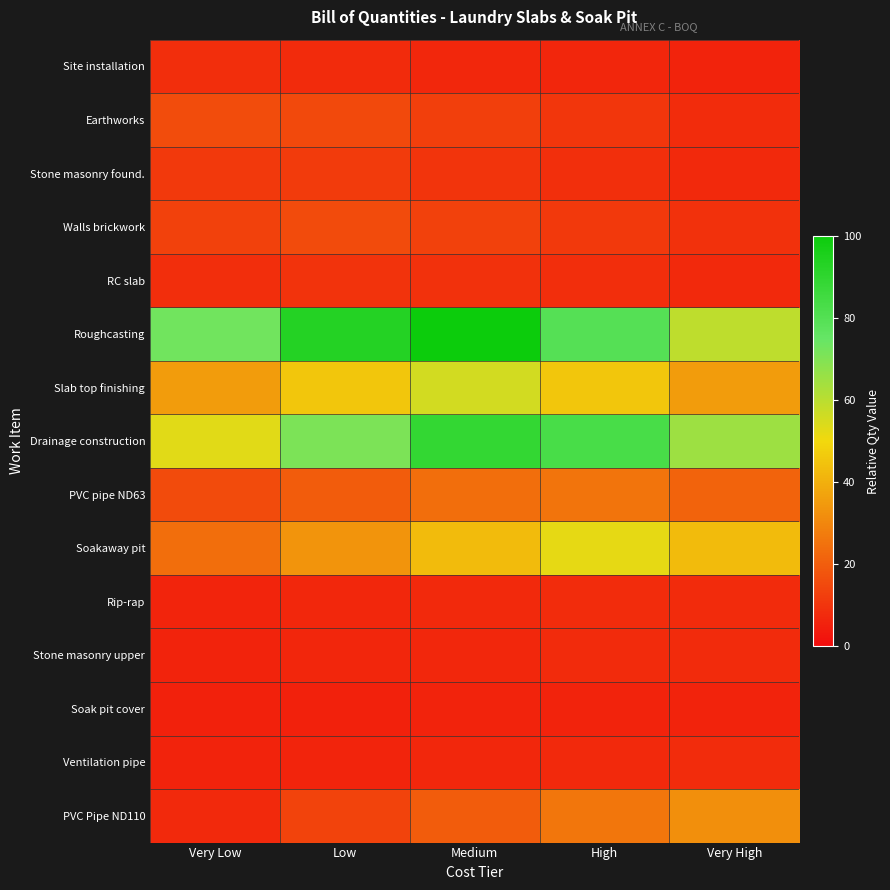

Reading right to left, transcribe all the data shown in this chart.

Site installation: Very High=5.7	High=6.3	Medium=7.0	Low=7.6	Very Low=8.2
Earthworks: Very High=8.2	High=10.5	Medium=12.9	Low=15.2	Very Low=16.0
Stone masonry found.: Very High=7.4	High=8.8	Medium=10.1	Low=11.5	Very Low=11.1
Walls brickwork: Very High=9.2	High=11.2	Medium=13.2	Low=15.3	Very Low=13.2
RC slab: Very High=7.3	High=8.2	Medium=9.2	Low=9.5	Very Low=8.5
Roughcasting: Very High=59.3	High=79.7	Medium=100.0	Low=93.2	Very Low=72.9
Slab top finishing: Very High=35.4	High=45.6	Medium=55.7	Low=45.6	Very Low=35.4
Drainage construction: Very High=65.0	High=83.0	Medium=89.0	Low=71.0	Very Low=53.0
PVC pipe ND63: Very High=21.2	High=25.6	Medium=24.1	Low=19.7	Very Low=15.3
Soakaway pit: Very High=42.7	High=52.2	Medium=42.7	Low=33.3	Very Low=23.9
Rip-rap: Very High=7.8	High=8.0	Medium=7.4	Low=6.8	Very Low=6.1
Stone masonry upper: Very High=7.7	High=7.5	Medium=6.9	Low=6.4	Very Low=5.8
Soak pit cover: Very High=5.8	High=5.7	Medium=5.5	Low=5.4	Very Low=5.2
Ventilation pipe: Very High=8.0	High=7.4	Medium=6.8	Low=6.1	Very Low=5.5
PVC Pipe ND110: Very High=32.3	High=26.0	Medium=19.7	Low=13.5	Very Low=7.2